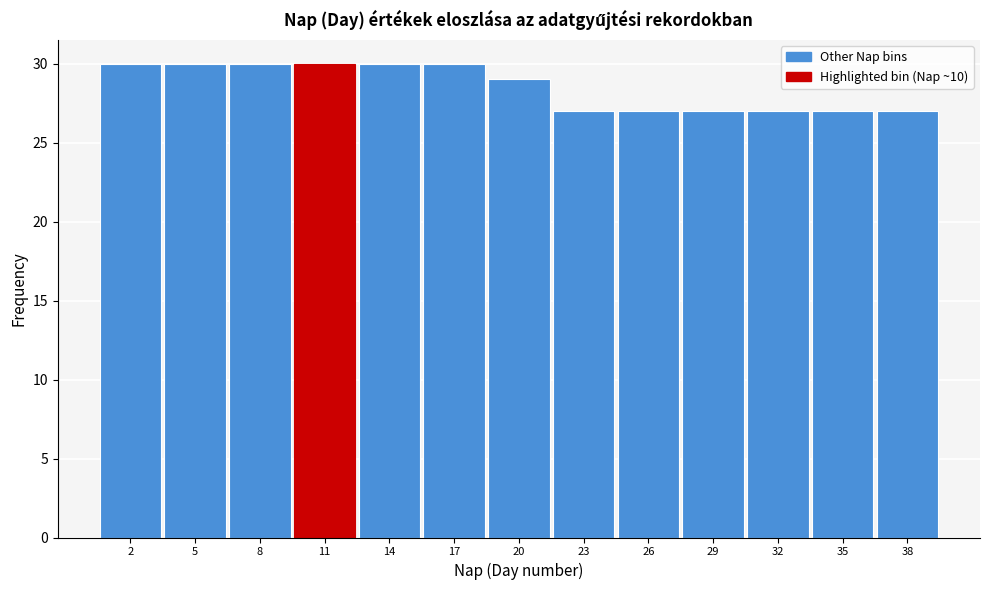

Reading left to right, list every bar in this chart as the range it spans on the x-axis followed by its height. The values are not printed on the chart, so give them approximately, as read against the axis.

0.5 to 3.5: 30
3.5 to 6.5: 30
6.5 to 9.5: 30
9.5 to 12.5: 30
12.5 to 15.5: 30
15.5 to 18.5: 30
18.5 to 21.5: 29
21.5 to 24.5: 27
24.5 to 27.5: 27
27.5 to 30.5: 27
30.5 to 33.5: 27
33.5 to 36.5: 27
36.5 to 39.5: 27